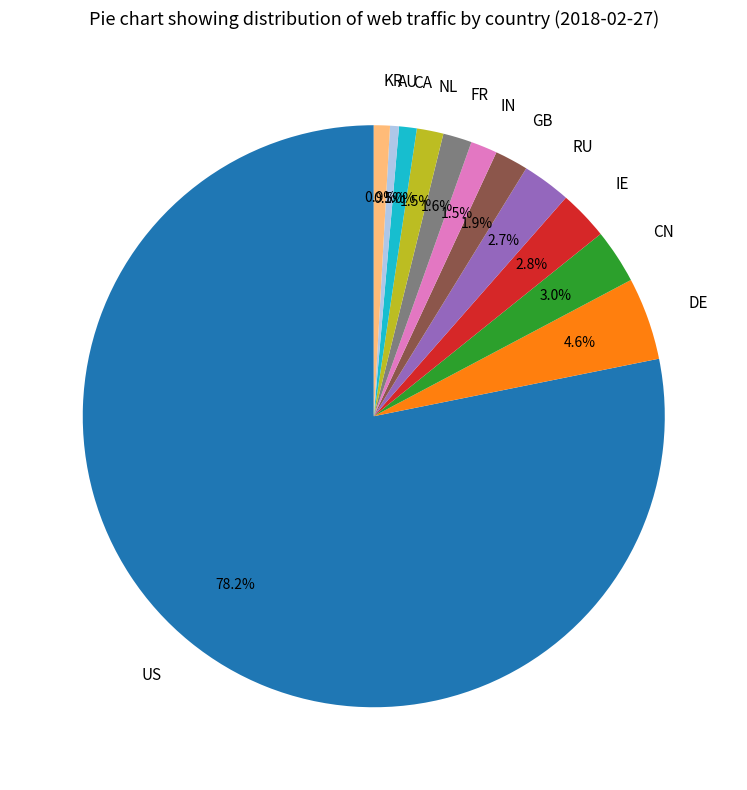

Which category accounts for the majority?

US